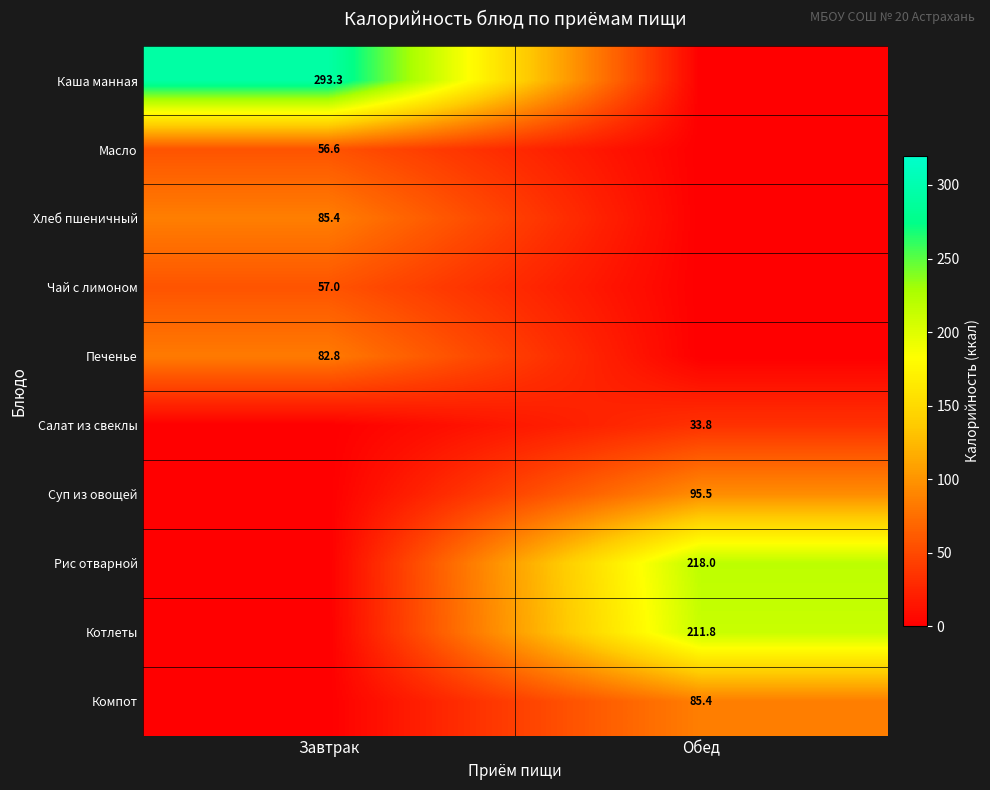

How many data points does each series have?

2